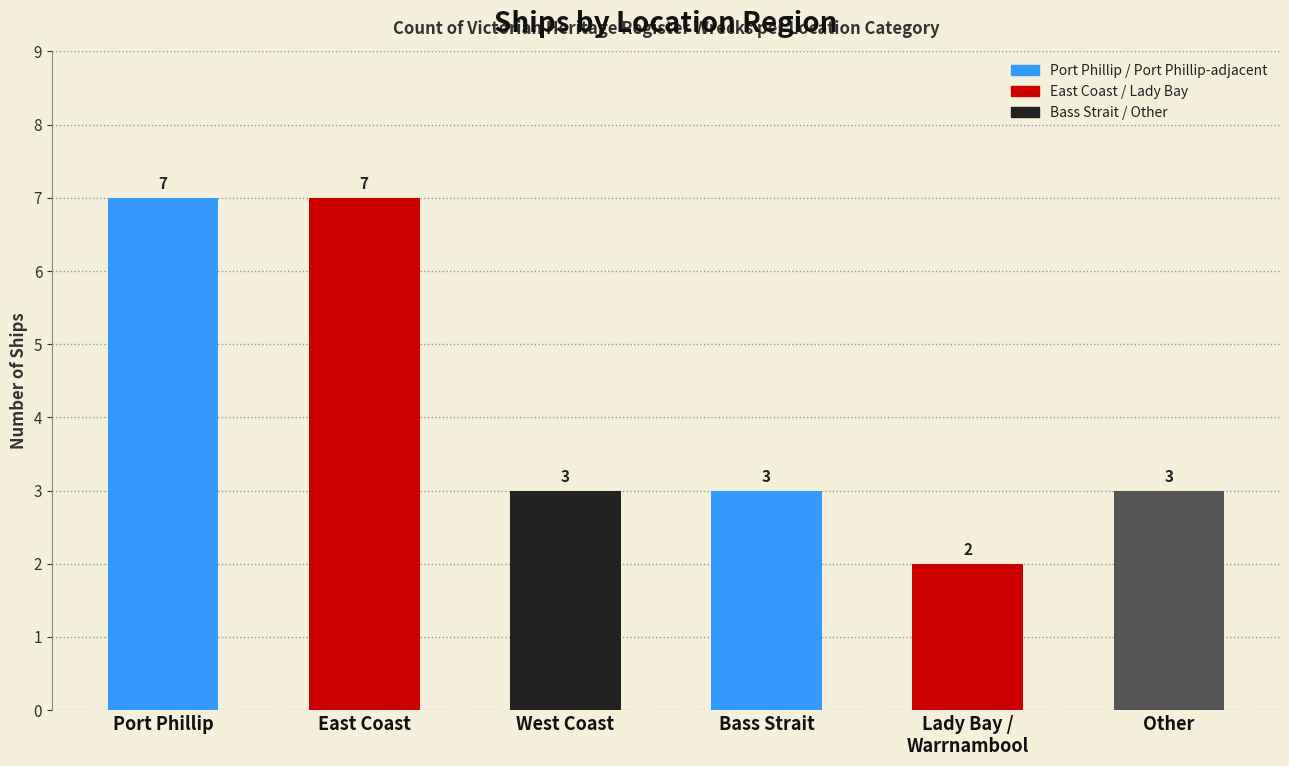

What is the average value?

4